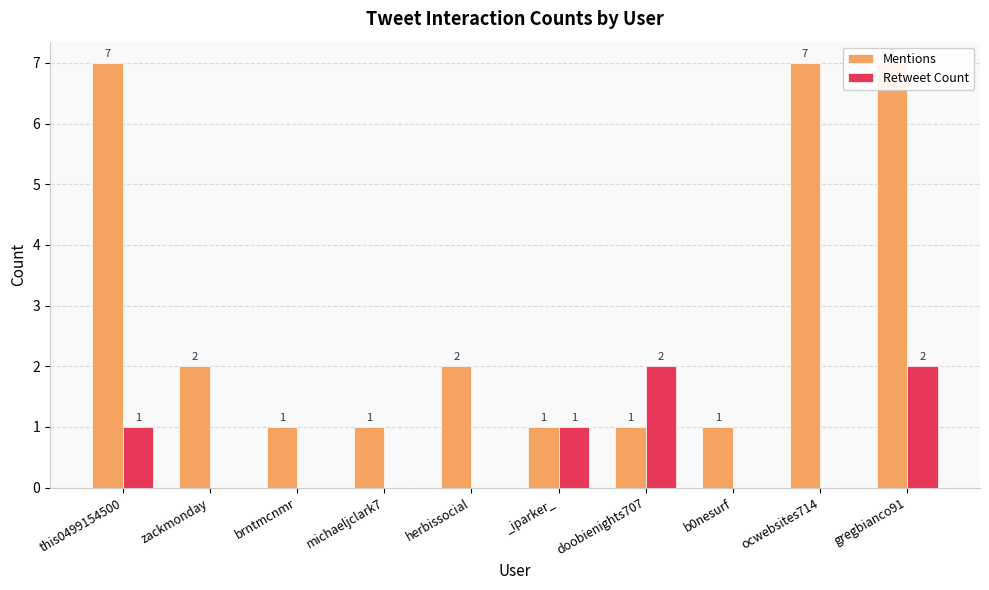

Rank the categories by Retweet Count value from lowest to highest.

zackmonday, brntmcnmr, michaeljclark7, herbissocial, b0nesurf, ocwebsites714, this0499154500, _iparker_, doobienights707, gregbianco91